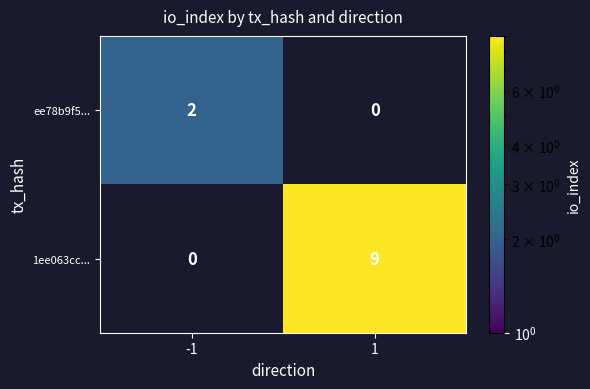

What is the sum of the 1ee063cc... values at -1 and 1?

9